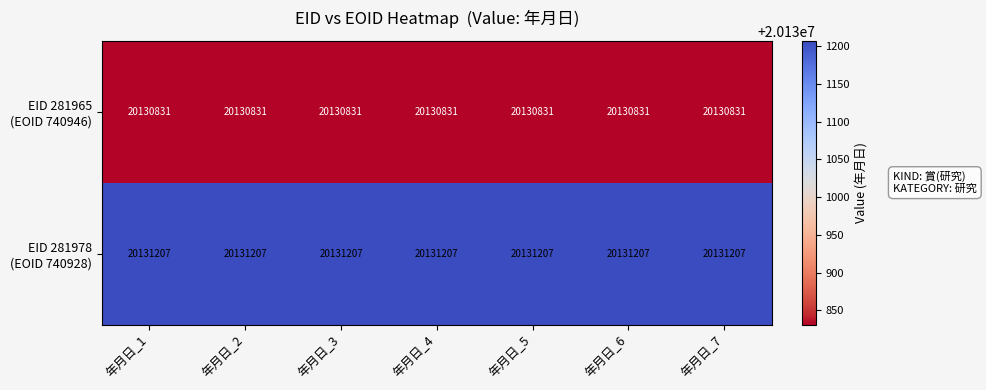

What is the greatest value displayed?

20131207